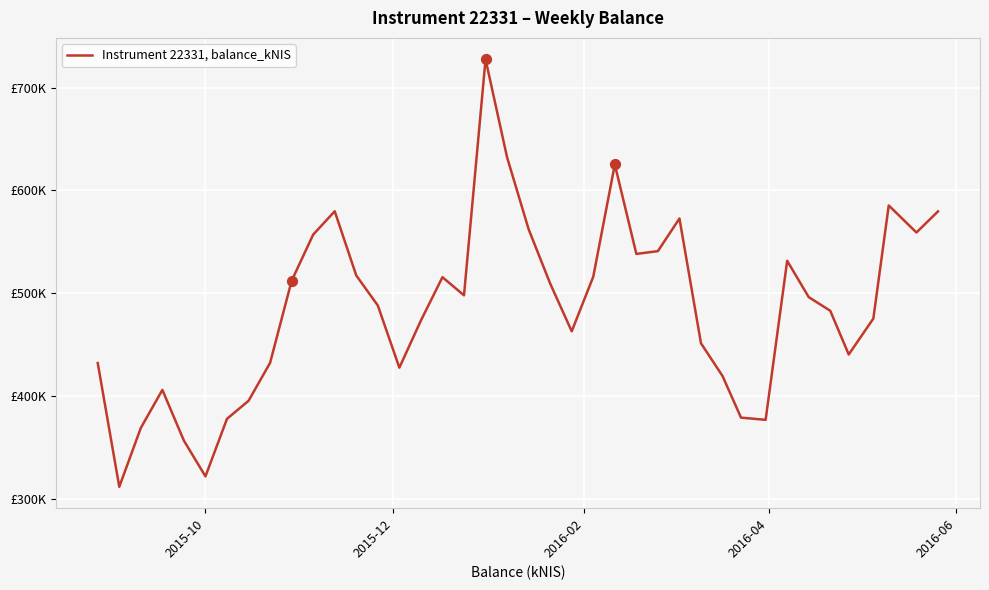

Is this an area chart (filled region under the line)?

No